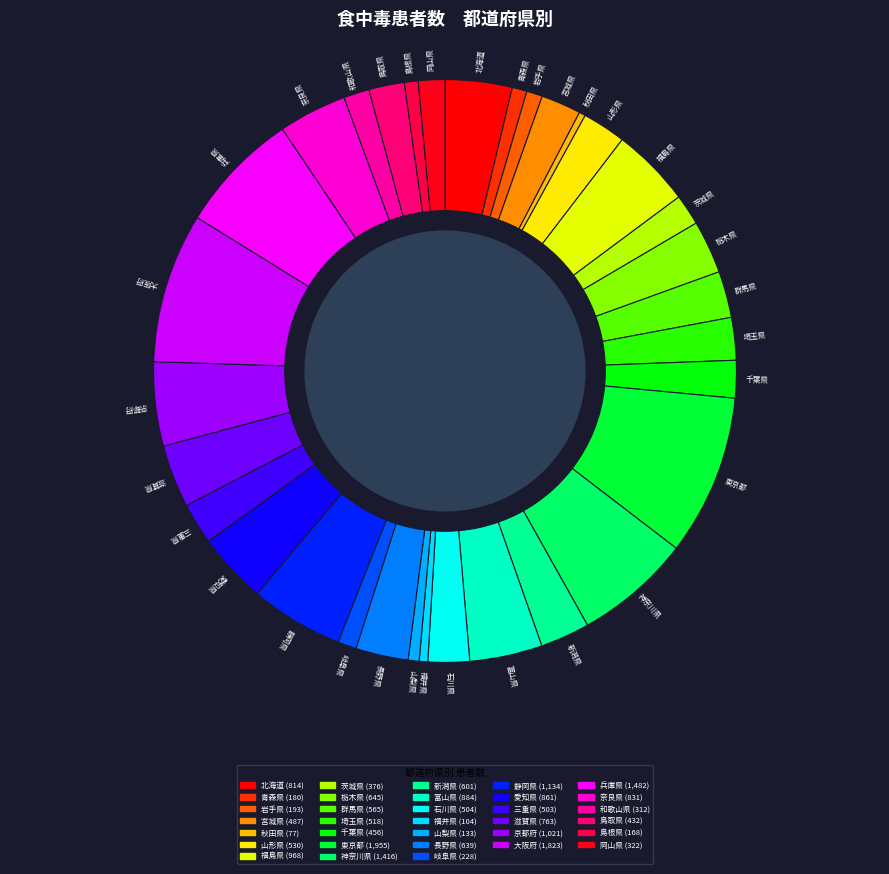

True or false: 埼玉県 accounts for 2% of the total.

True